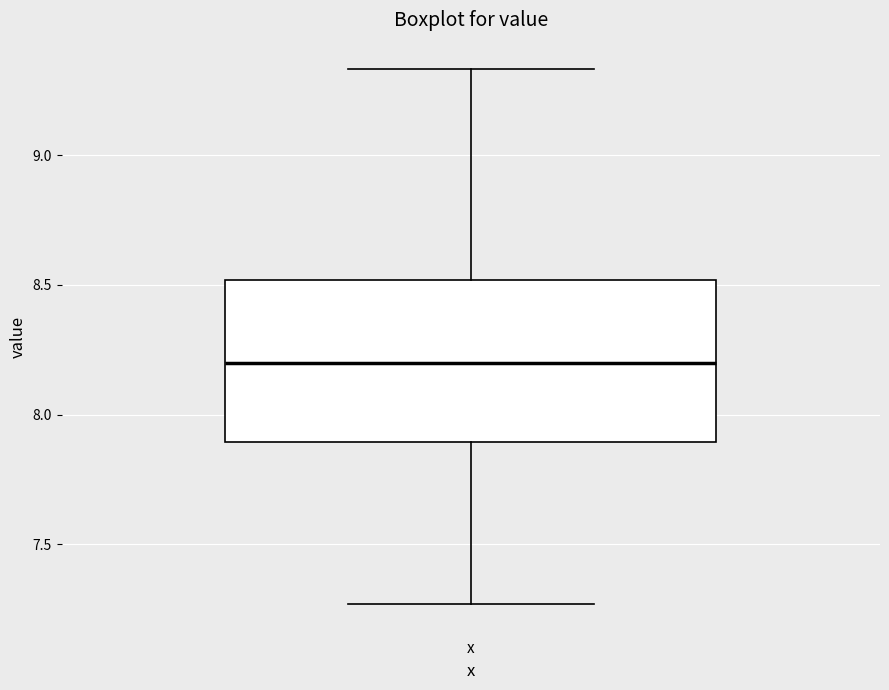

Where does the lower whisker of the box for x end on the y-axis? The values are not printed on the chart, so give them approximately, as read against the axis.

7.25